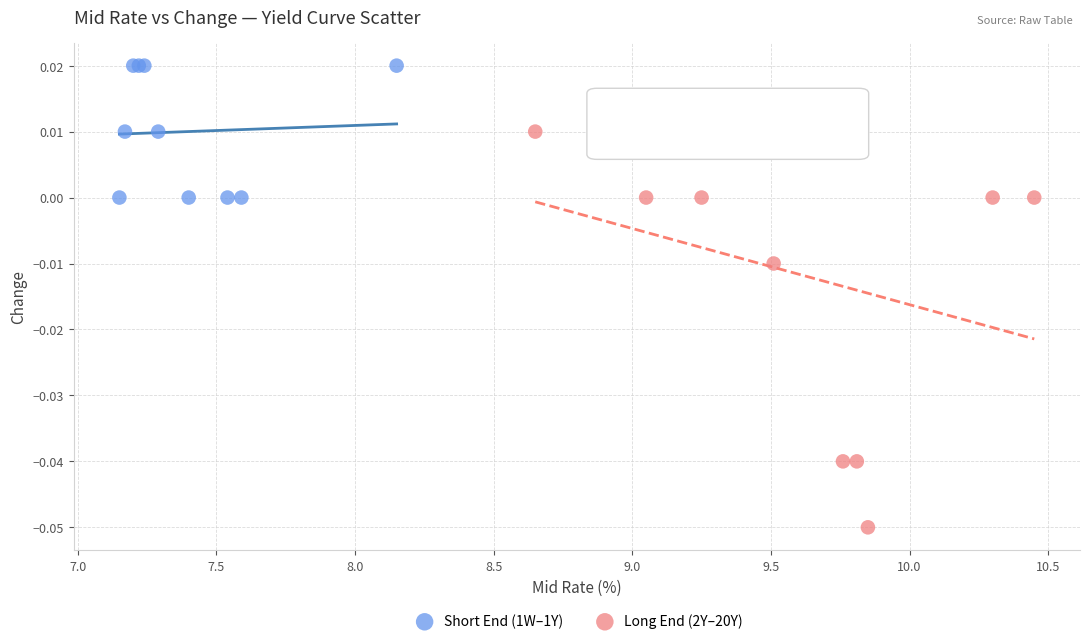

Which series has the widest spread of Y values?

Long End (2Y–20Y)